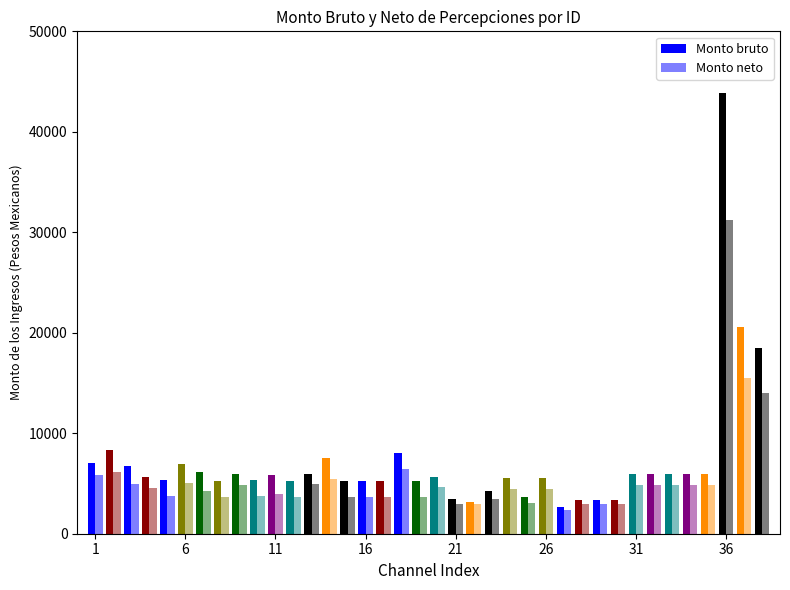

How many bars are there in each group?

2